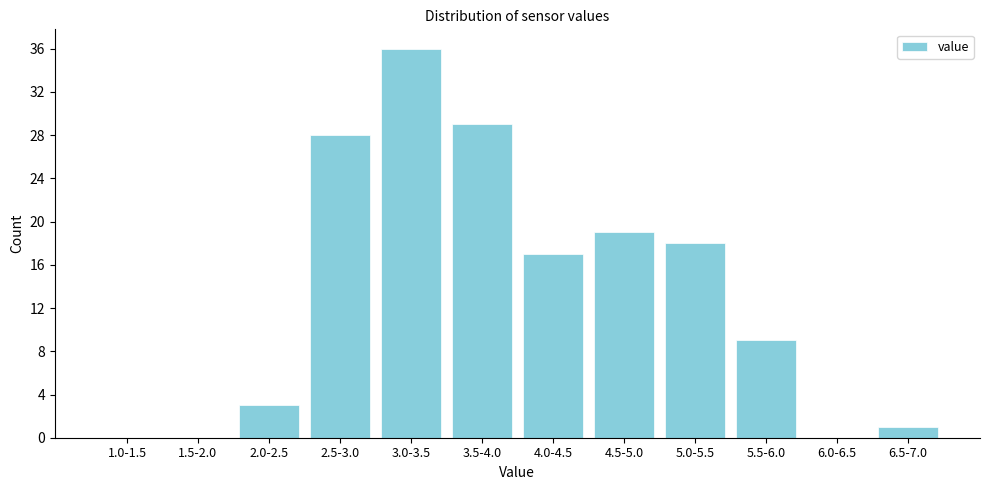

Reading left to right, list all the values displayed in this chart.

1.0-1.5=0	1.5-2.0=0	2.0-2.5=3	2.5-3.0=28	3.0-3.5=36	3.5-4.0=29	4.0-4.5=17	4.5-5.0=19	5.0-5.5=18	5.5-6.0=9	6.0-6.5=0	6.5-7.0=1